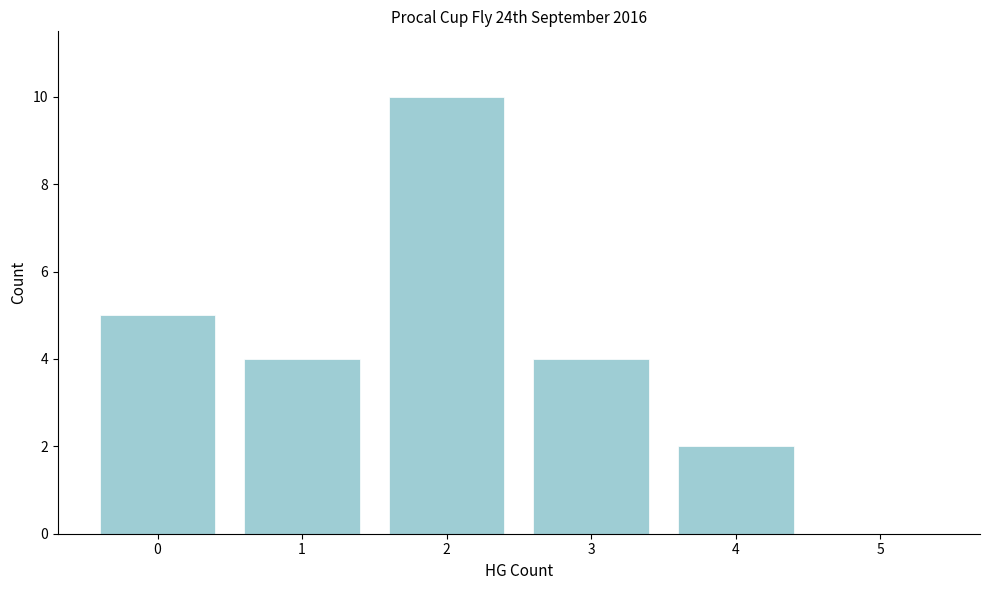

Reading right to left, what are all the values shown in this chart?

5=0	4=2	3=4	2=10	1=4	0=5